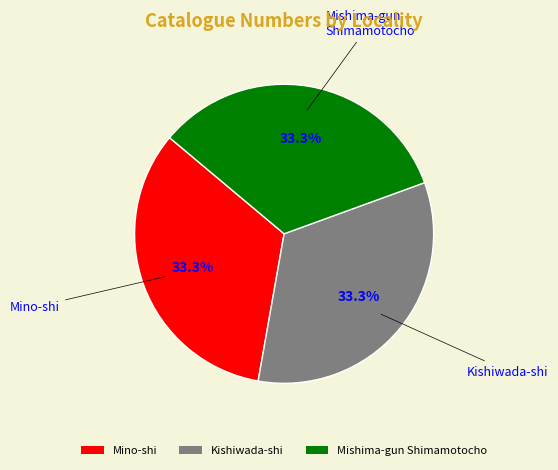

Approximately how many times larger is the value at Kishiwada-shi compared to Mishima-gun Shimamotocho?

1.0